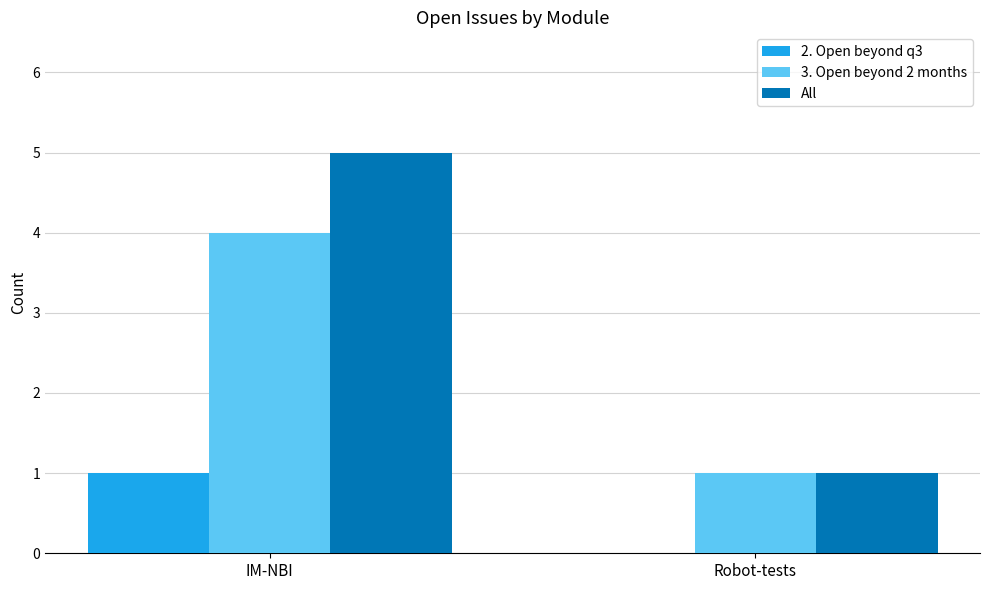

What is the sum of all 3. Open beyond 2 months values?

5